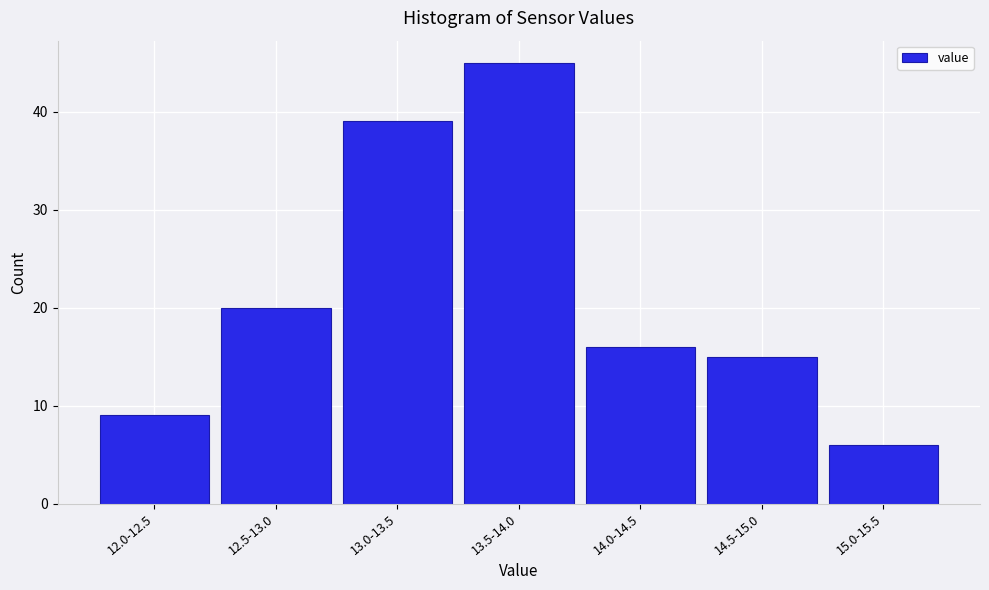

Reading left to right, extract all data points from this chart.

9	20	39	45	16	15	6